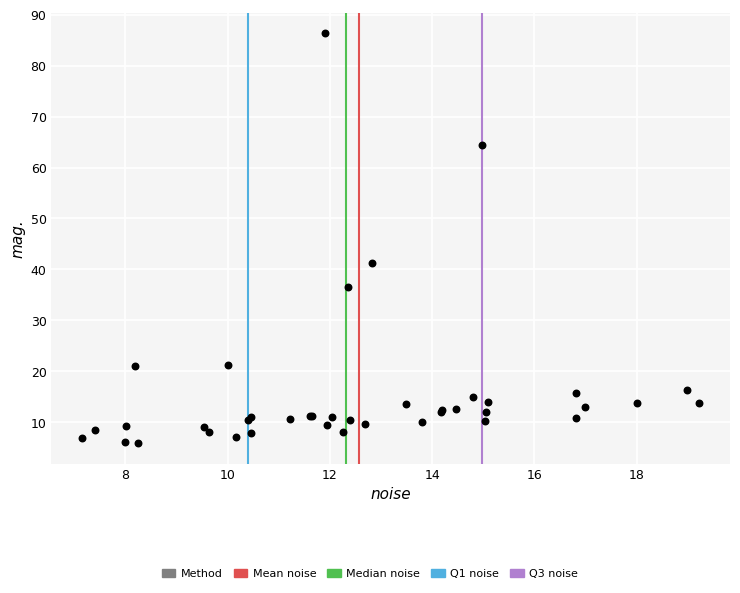

What Y value in the scatter plot is closest to 46?

41.2